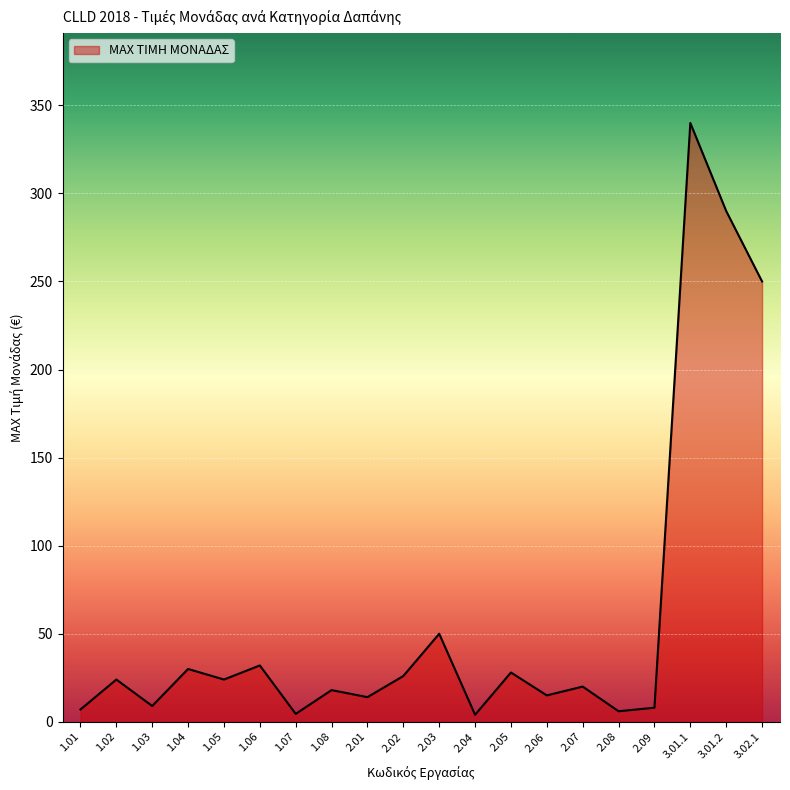

Count the number of categories in the chart.

20